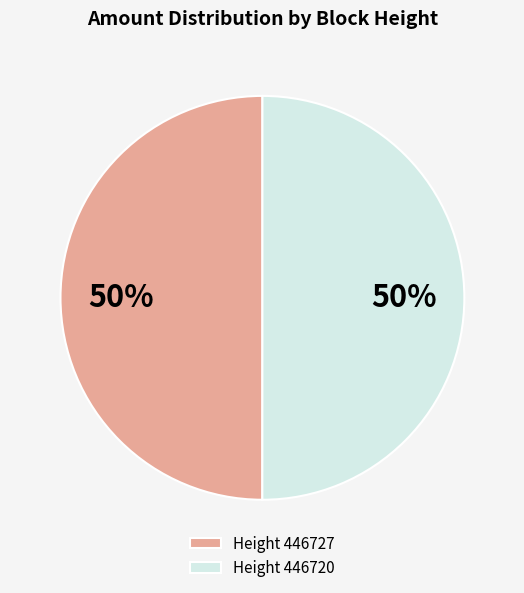

Combined, do Height 446727 and Height 446720 account for over 50%?

Yes